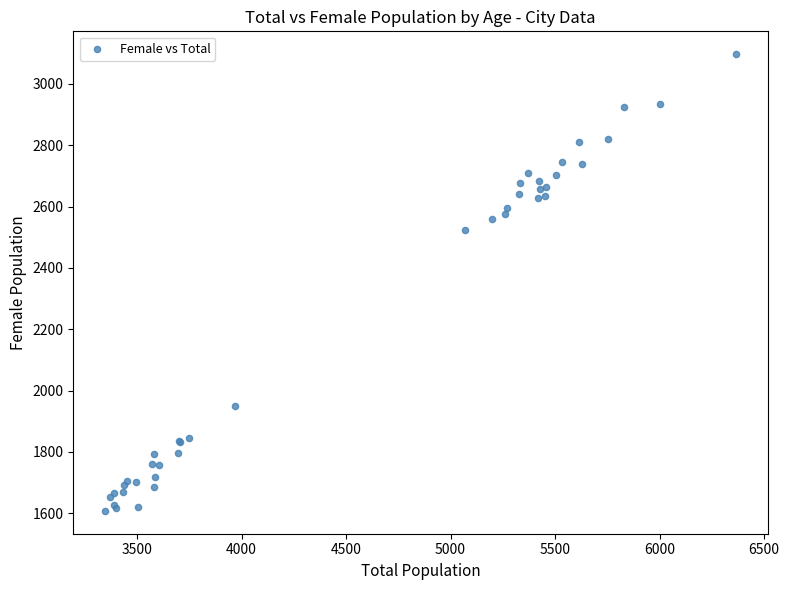

What Y value in the scatter plot is closest to 2352?

2523